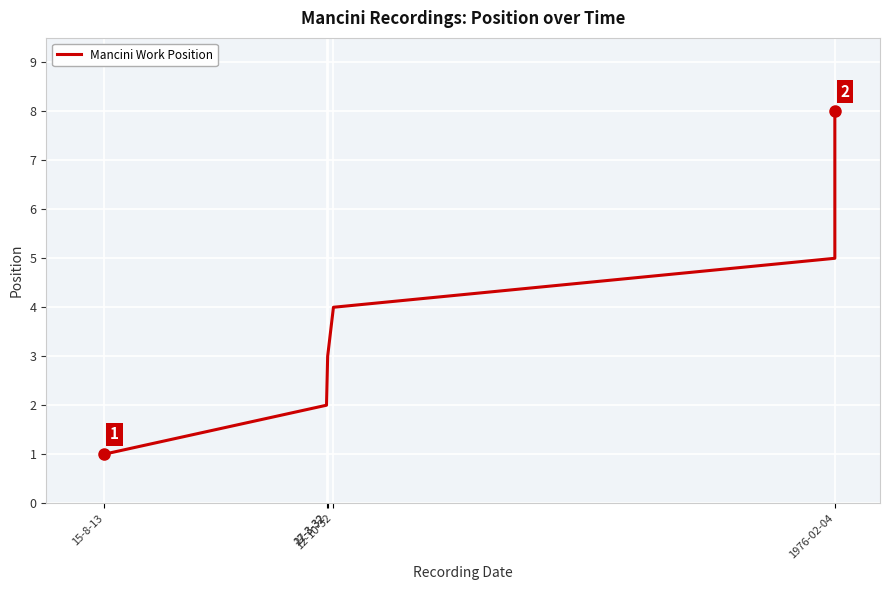

What is the difference between the maximum and minimum values?

7